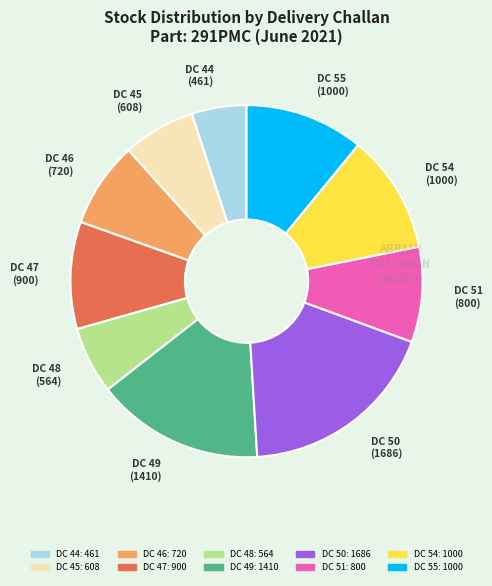

Approximately how many times larger is the value at DC 44 compared to DC 50?

0.3